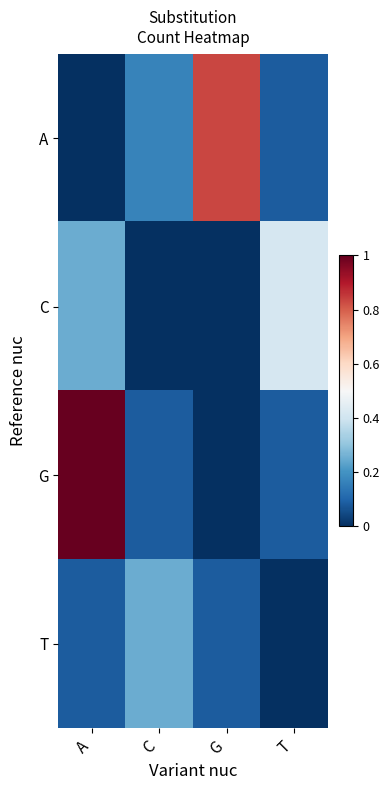

At how many categories does at least one series exceed 0?

4